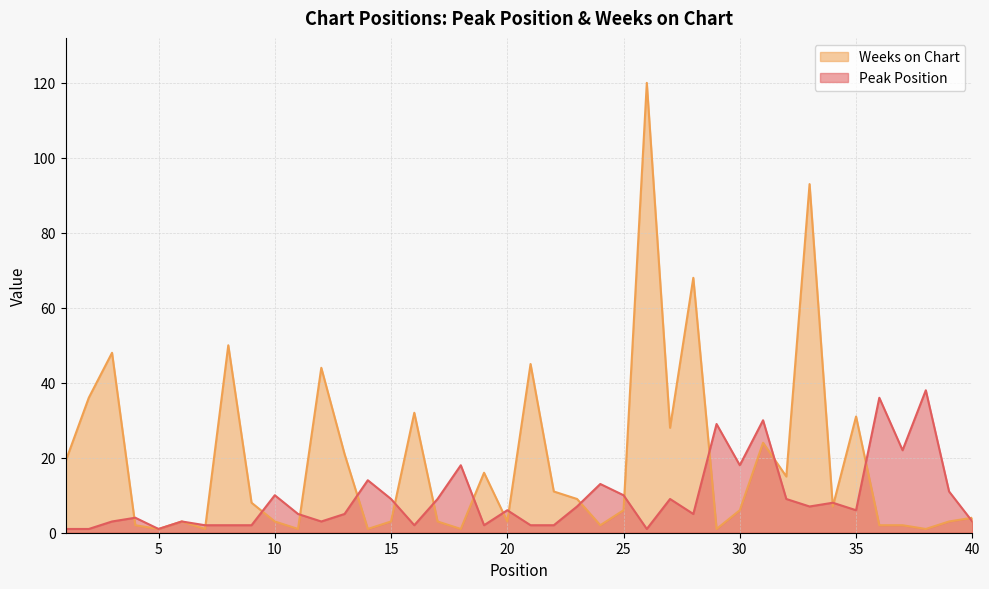

Is the value of Weeks on Chart at 26 greater than the value of Peak Position at 37?

Yes